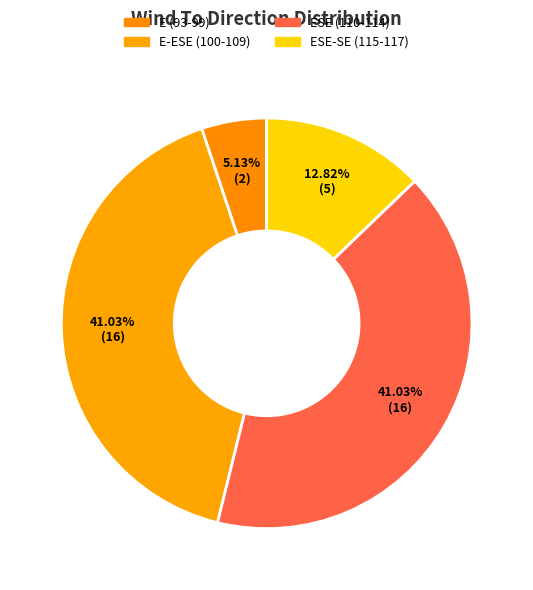

How many slices are in this pie chart?

4